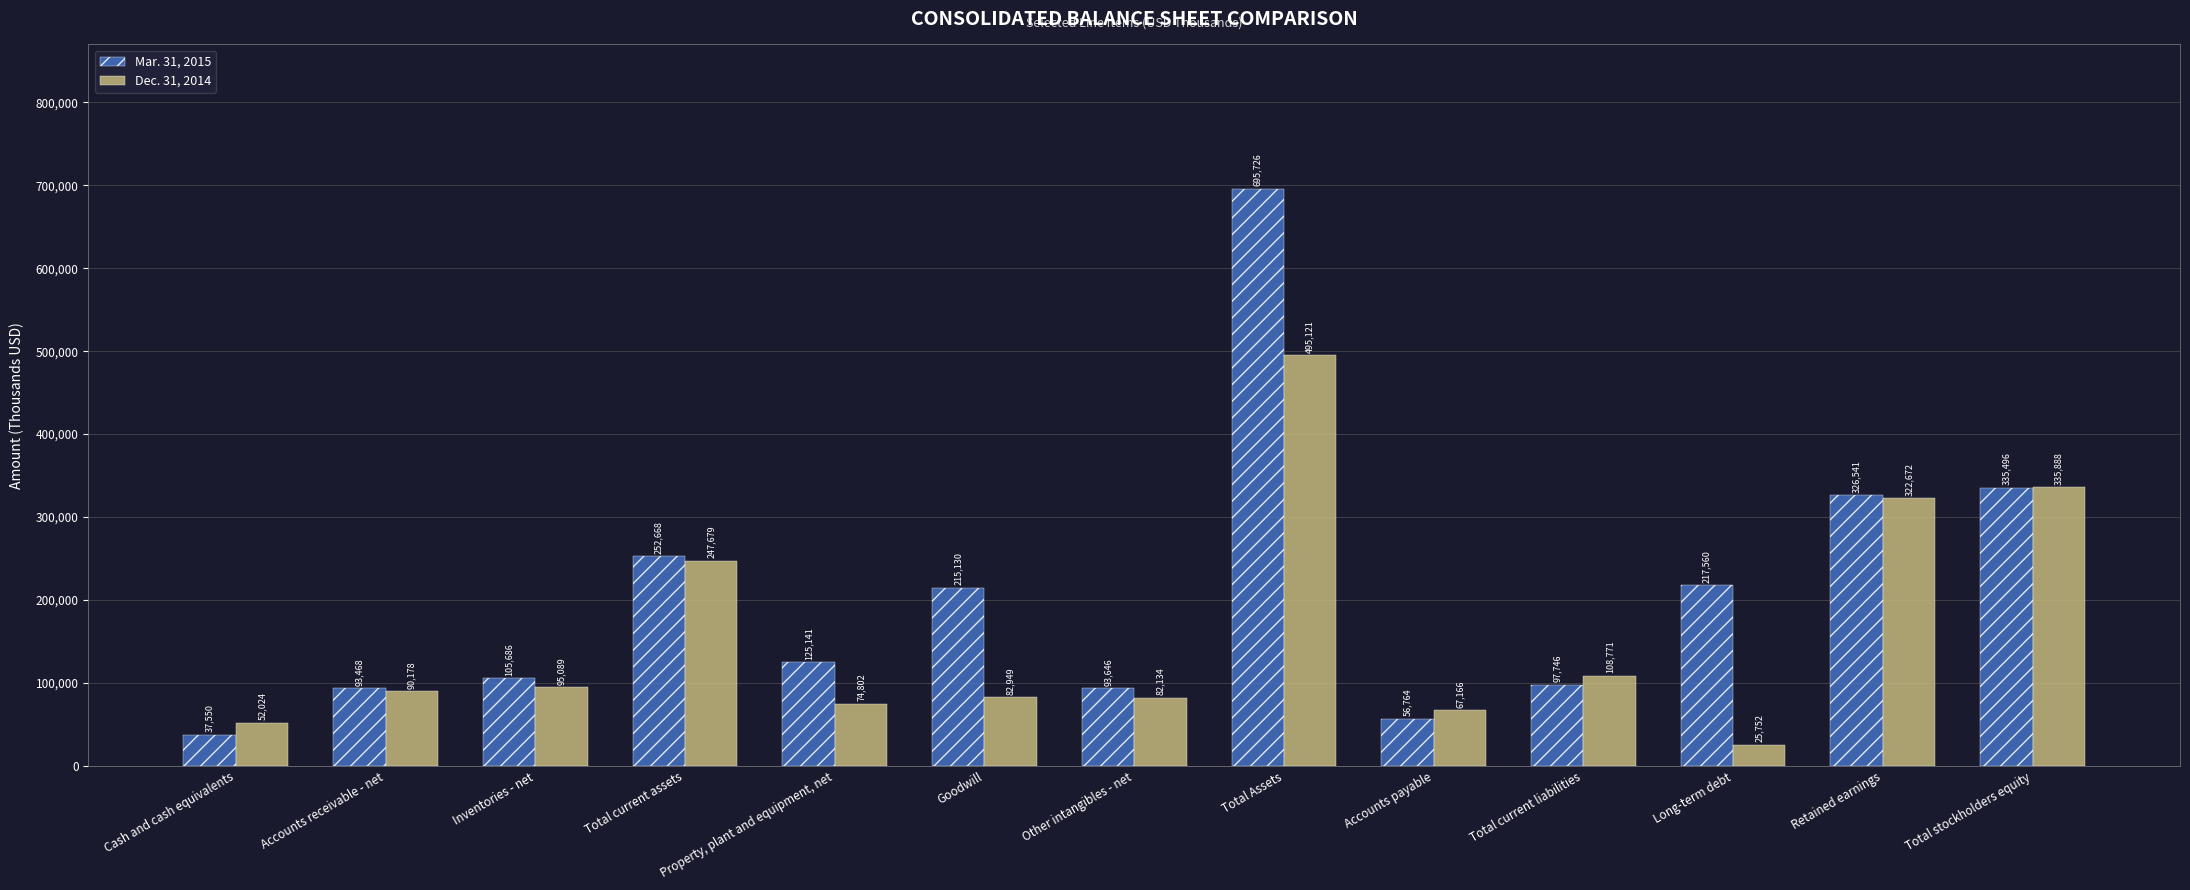

What position from the right is Accounts payable?

5